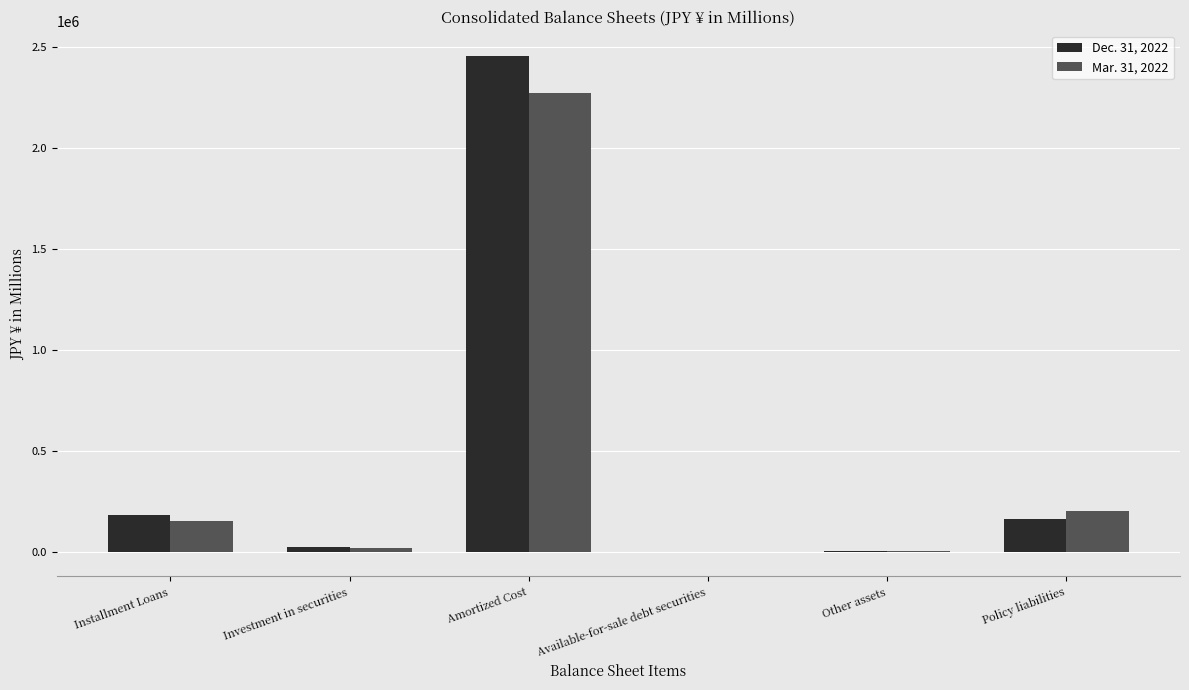

Between Installment Loans and Amortized Cost, which series saw the biggest shift?

Dec. 31, 2022